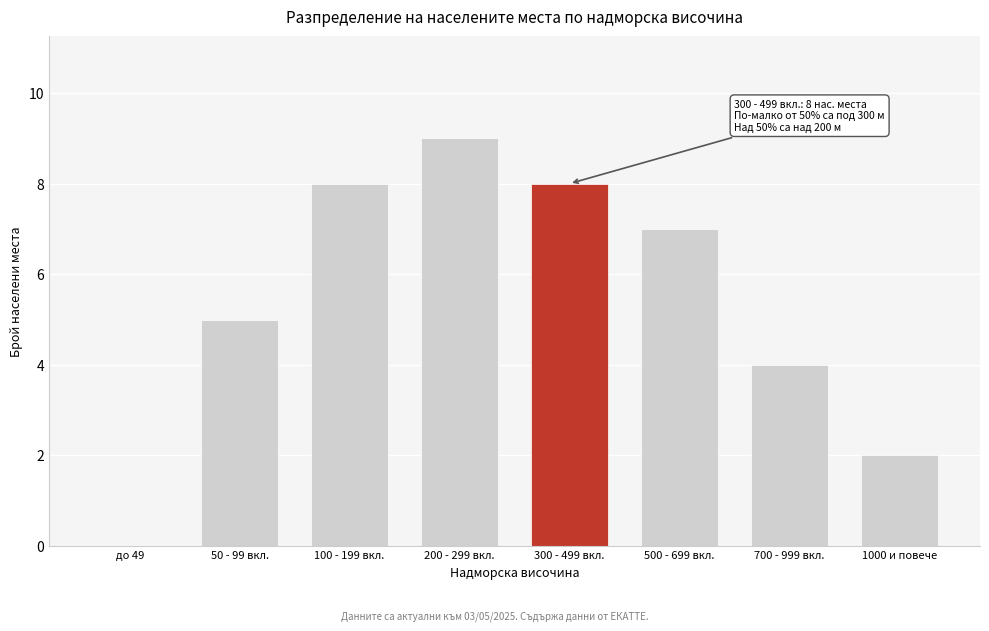

Reading left to right, transcribe all the data shown in this chart.

до 49=0	50 - 99 вкл.=5	100 - 199 вкл.=8	200 - 299 вкл.=9	300 - 499 вкл.=8	500 - 699 вкл.=7	700 - 999 вкл.=4	1000 и повече=2